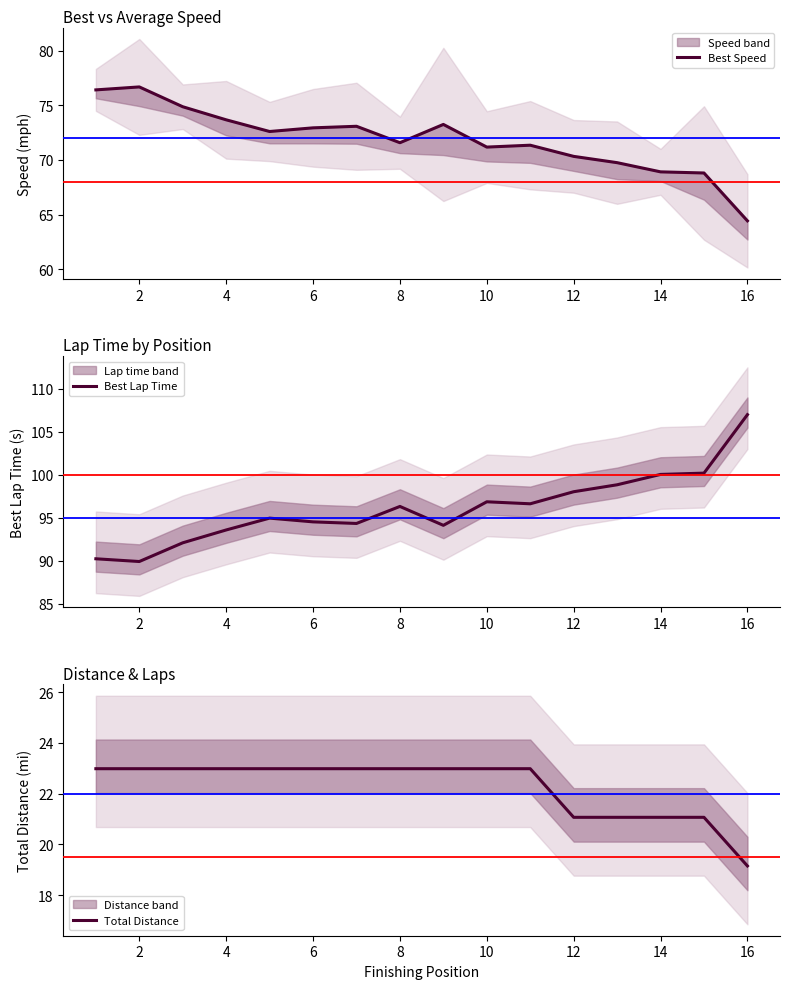

True or false: Best Lap Time has a value of 31.4 at 4.

False